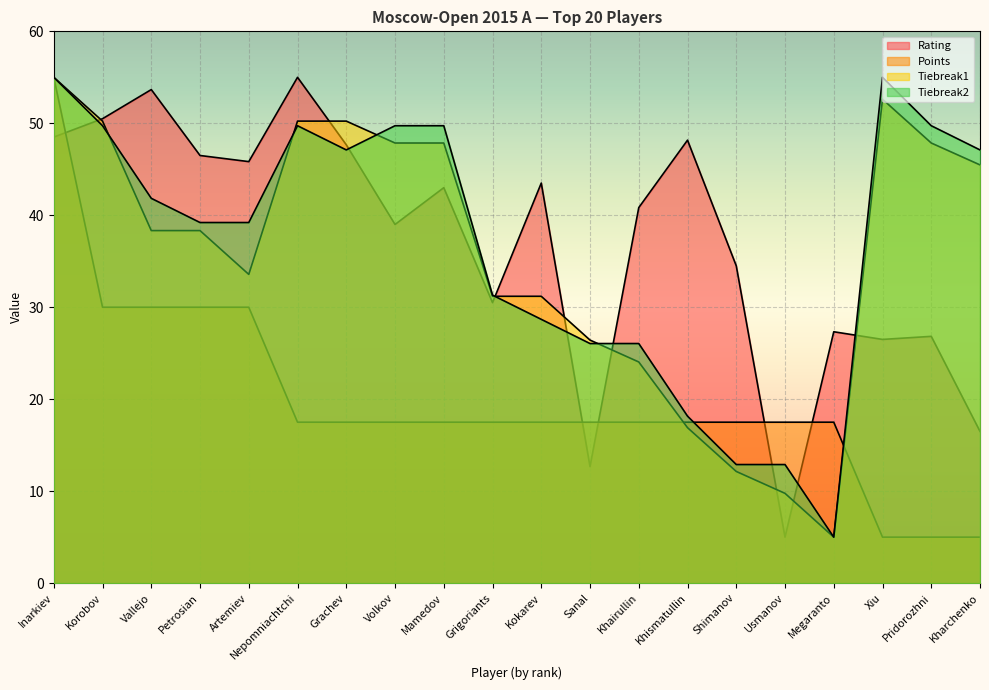

Which label corresponds to the smallest value in the chart?

Usmanov